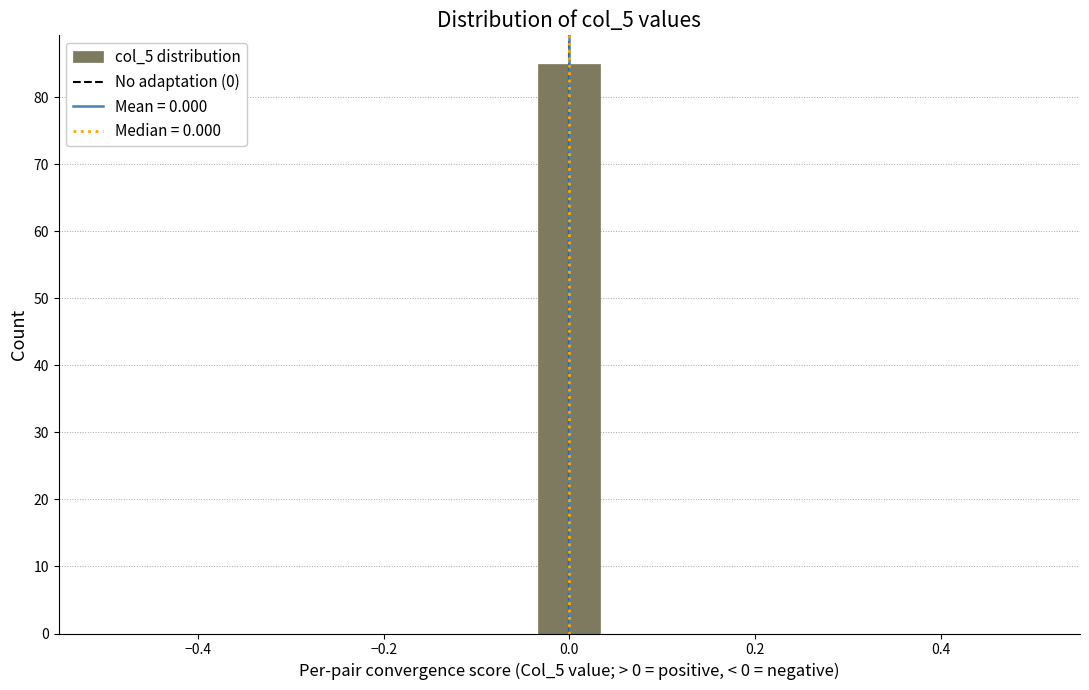

Read against the x-axis, roughly where is the centre of the tallest bar?

0.00